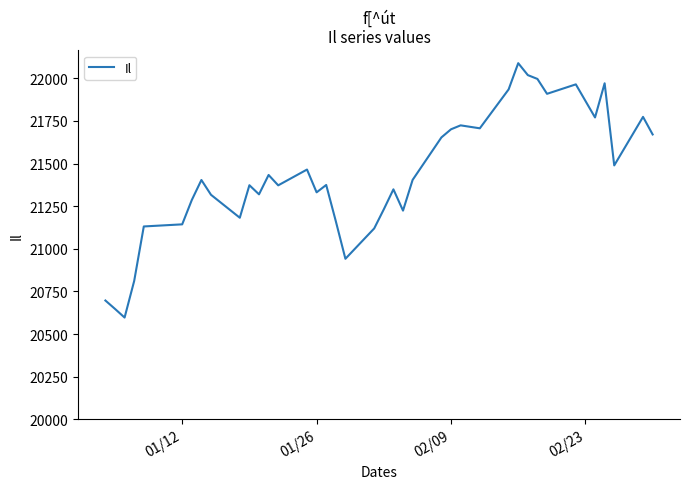

How many categories are shown in the chart?

39